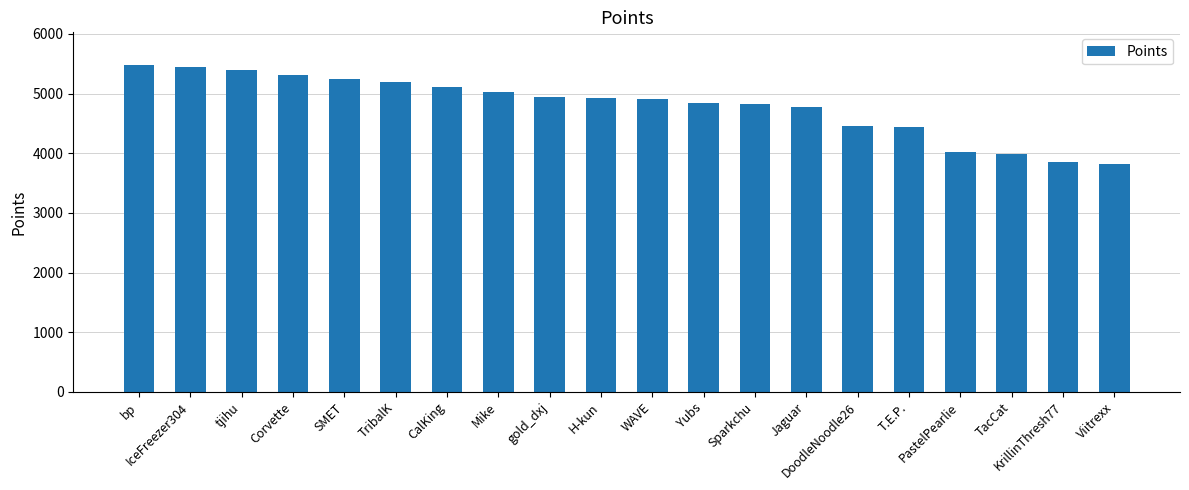

What is the change in value from bp to Jaguar?

-700